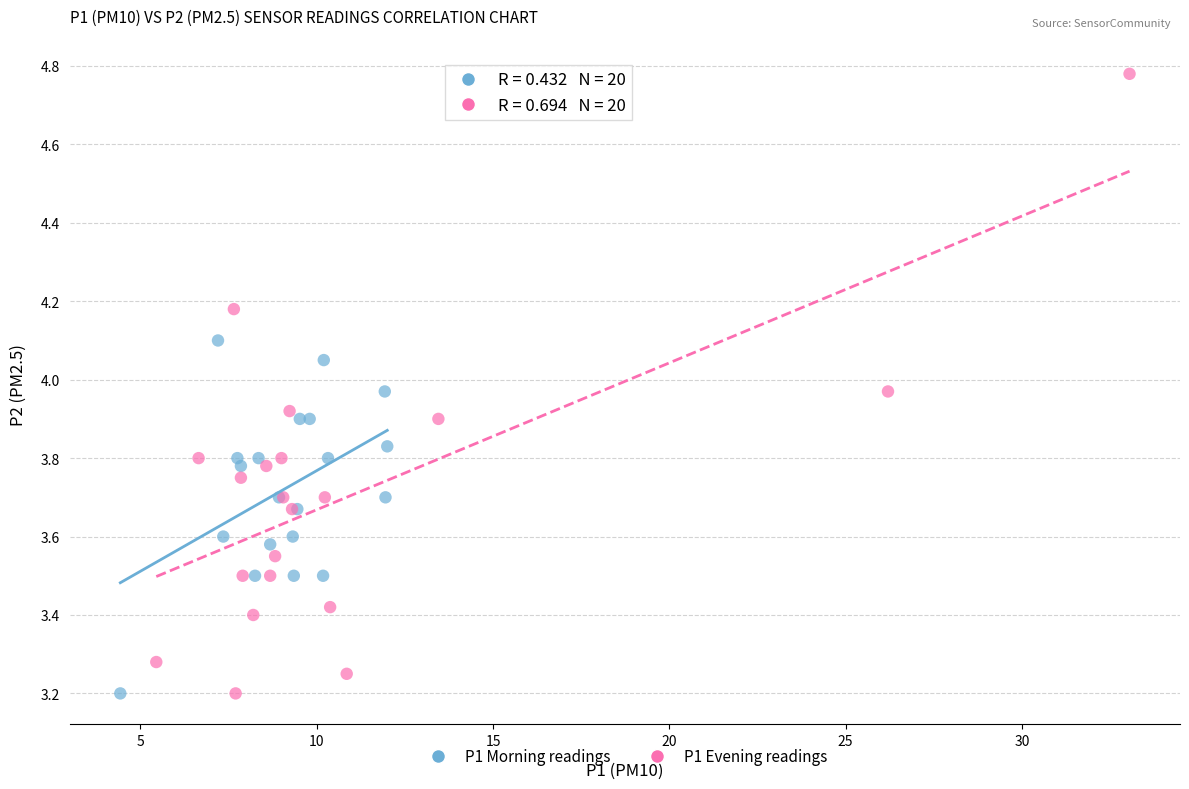

Which series contains the highest Y value?

P1 Evening readings